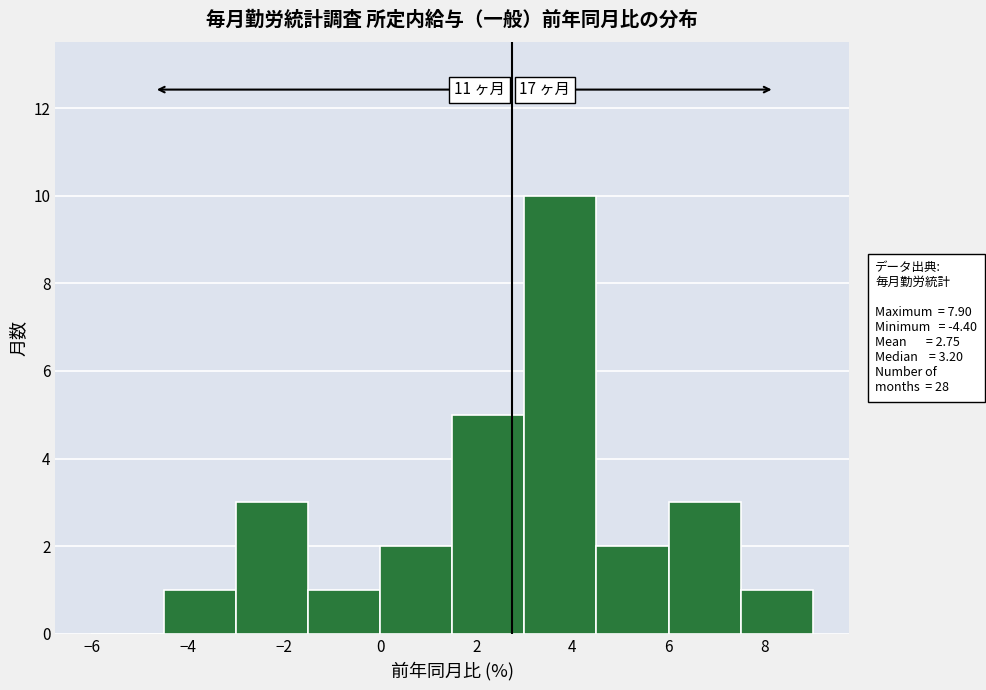

Over which range of the x-axis is the bar tallest?

3.0 to 4.5